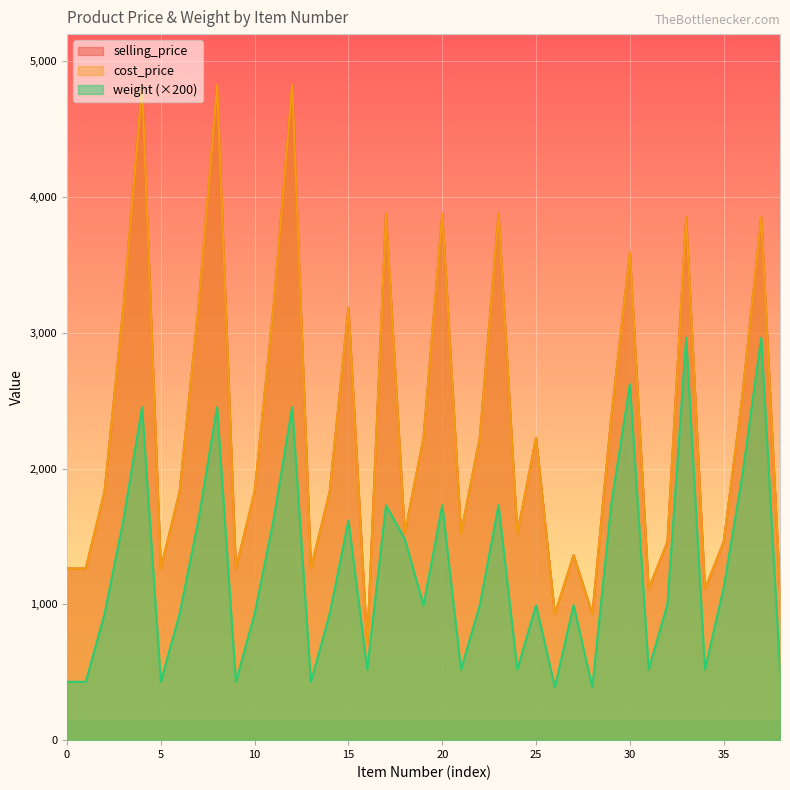

How many data points in weight are above 994?

18